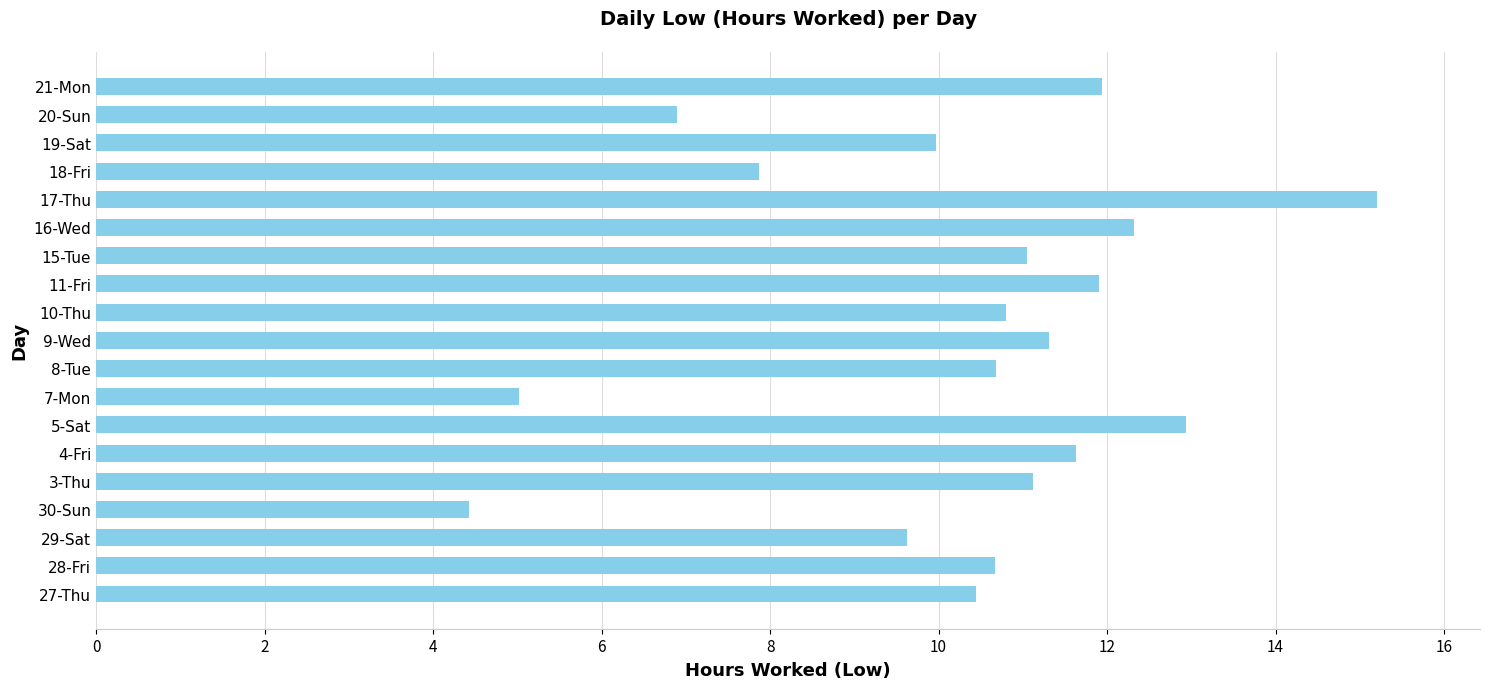

Is it true that the value at 11-Fri is 18.8?

False